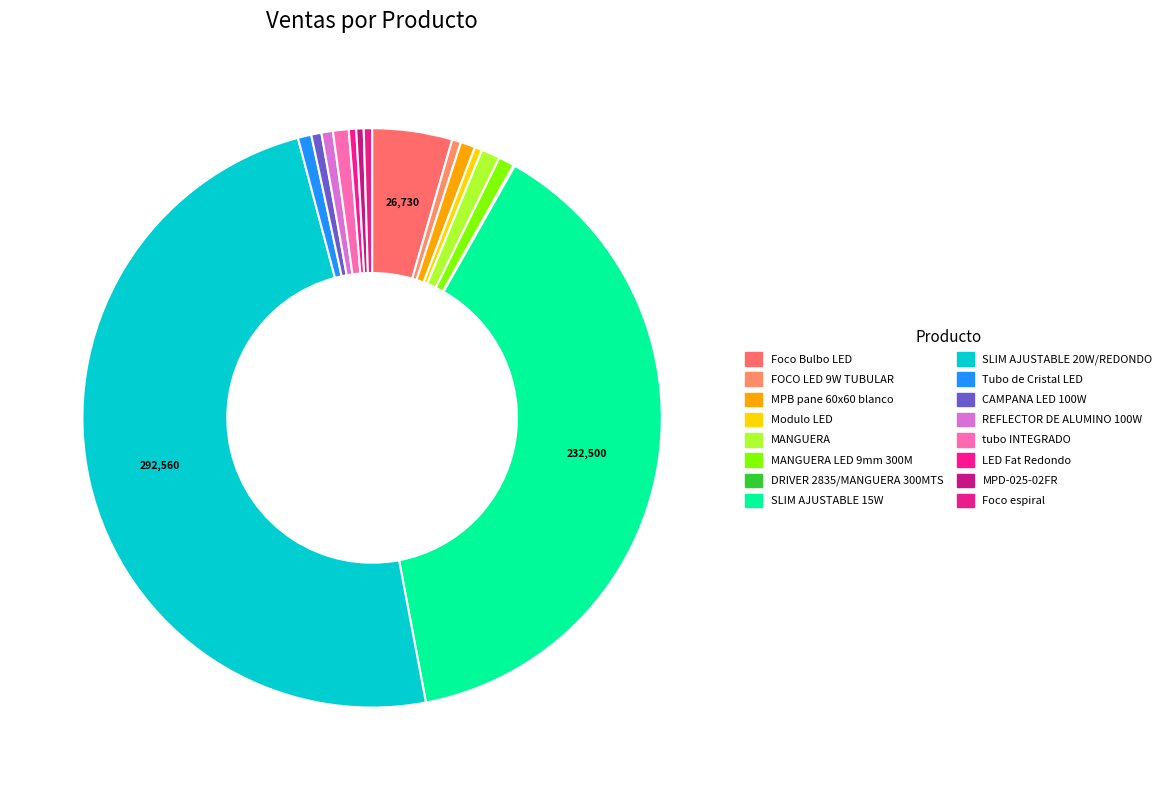

Which slice is the smallest?

DRIVER 2835/MANGUERA 300MTS